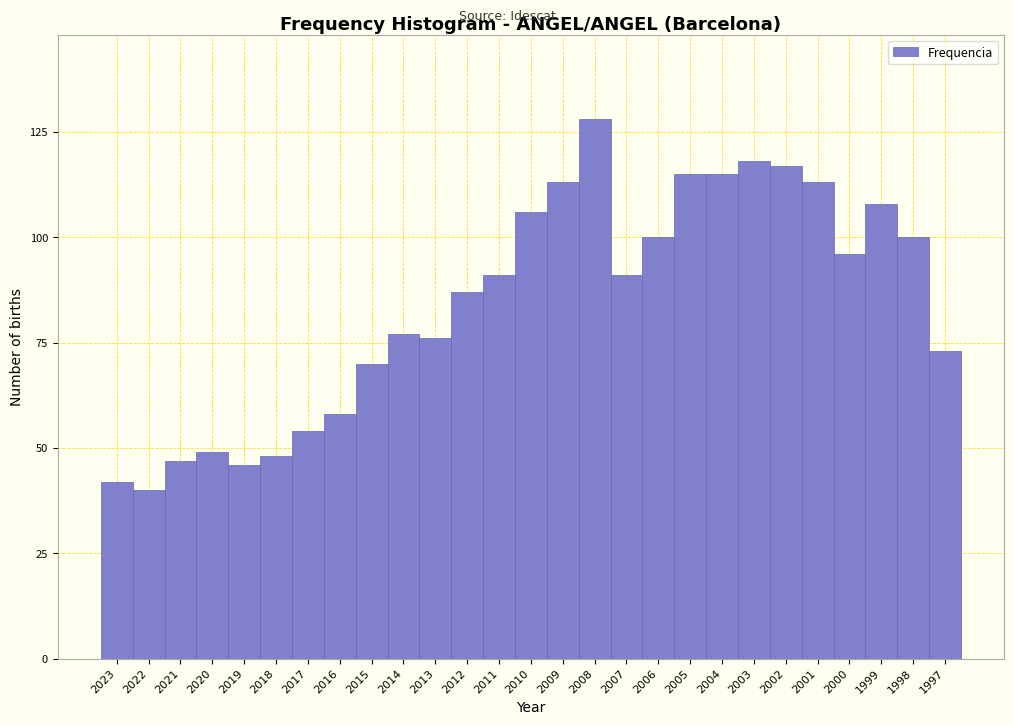

Reading right to left, what are all the values shown in this chart?

73	100	108	96	113	117	118	115	115	100	91	128	113	106	91	87	76	77	70	58	54	48	46	49	47	40	42